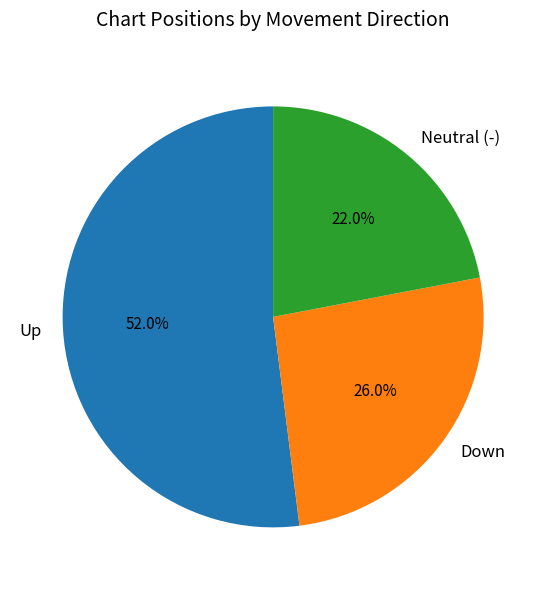

To the nearest percent, what is the average slice percentage?

33%